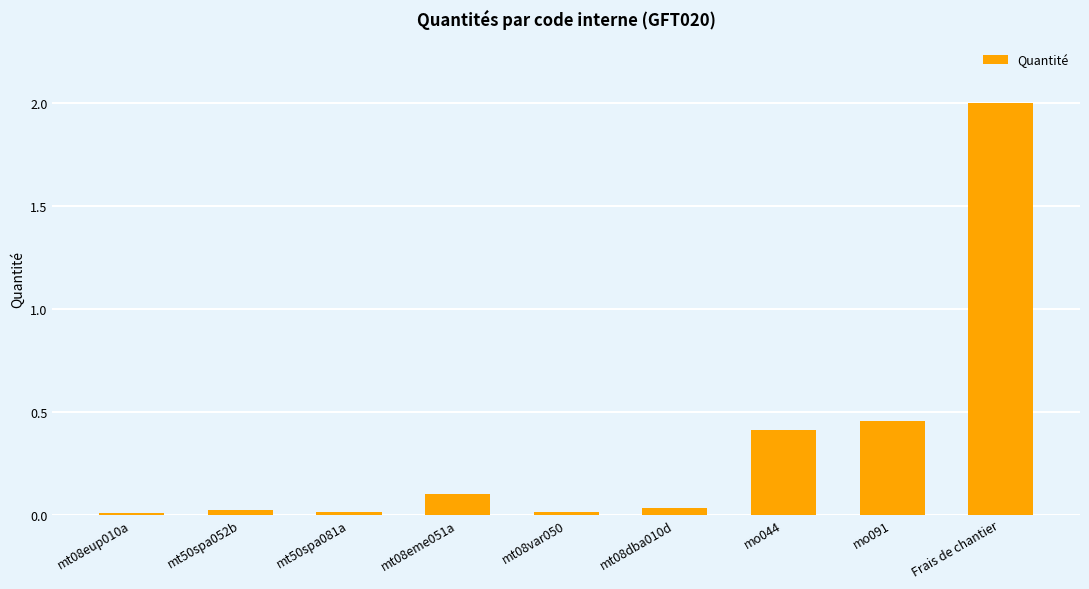

What position from the left is mt08eme051a?

4